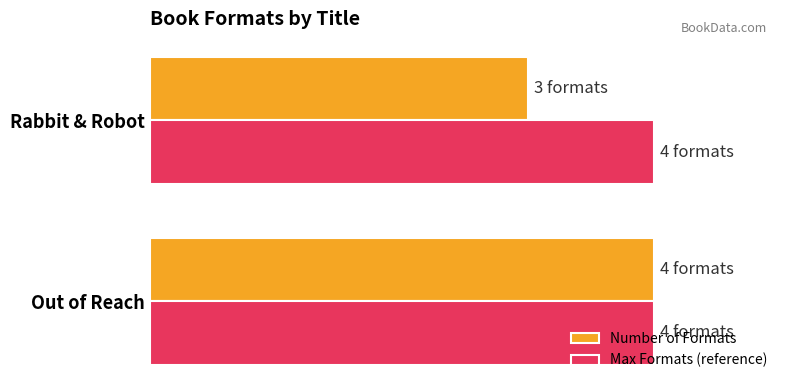

List the labels in order of Number of Formats value, largest first.

Out of Reach, Rabbit & Robot